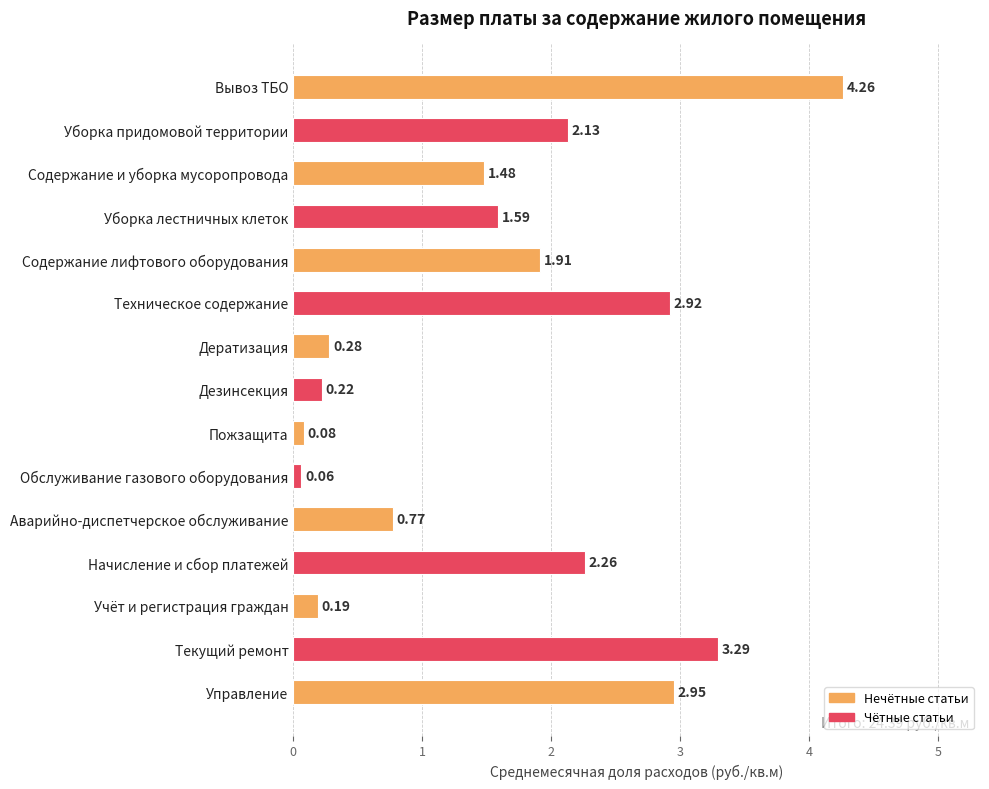

What is the change in value from Обслуживание газового оборудования to Текущий ремонт?

+3.2